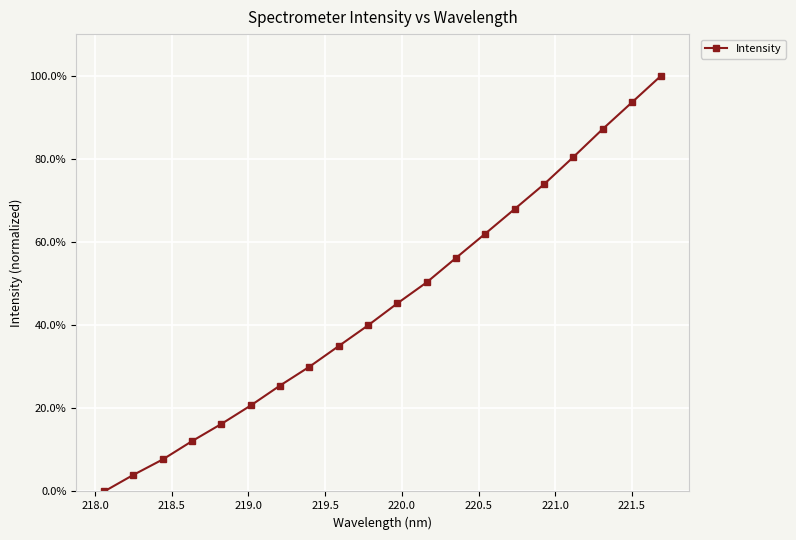

Does the chart have visible grid lines?

Yes